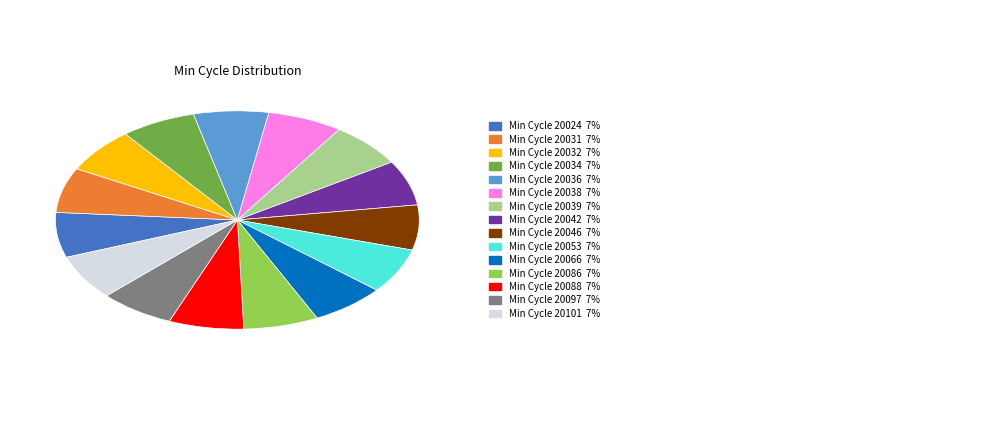

Is there a majority slice in this chart?

No